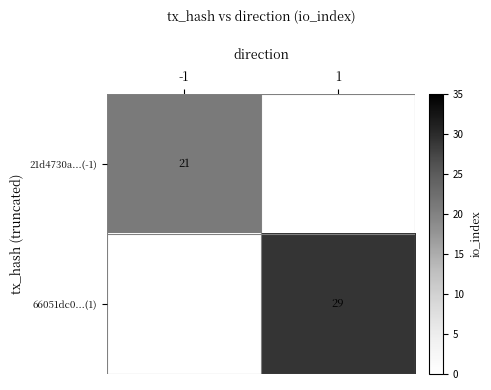

How many distinct data groups are displayed?

2